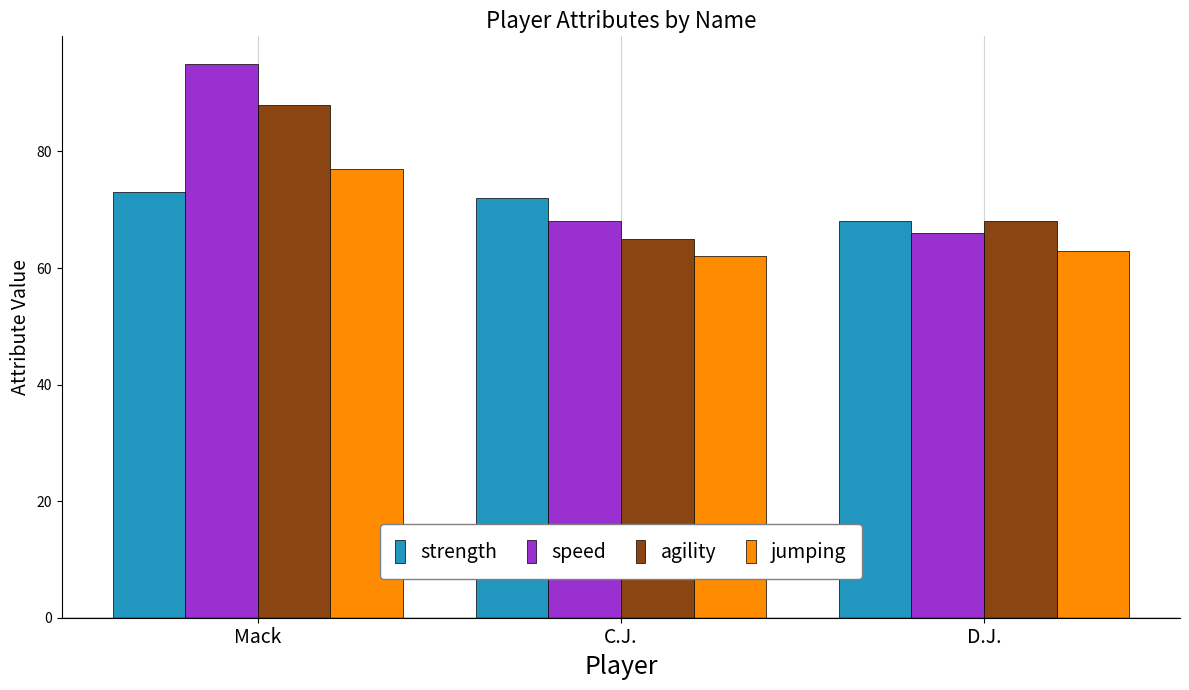

Is it true that speed equals 95 at Mack?

True